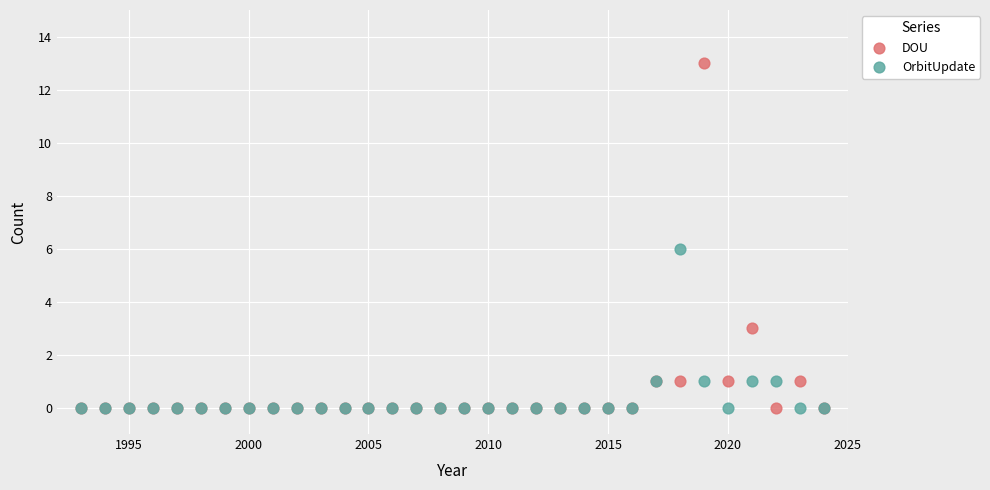

Which series has the widest spread of Y values?

DOU